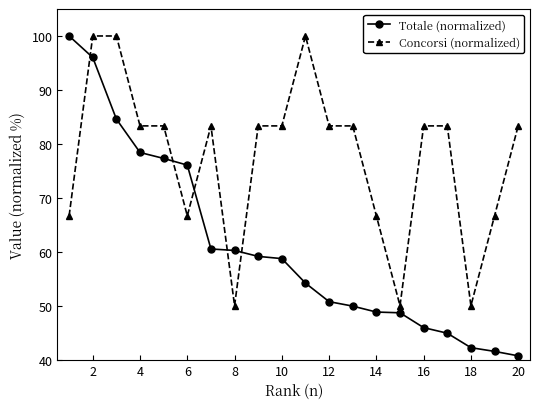

Which series has the largest range (max minus min)?

Totale (normalized)